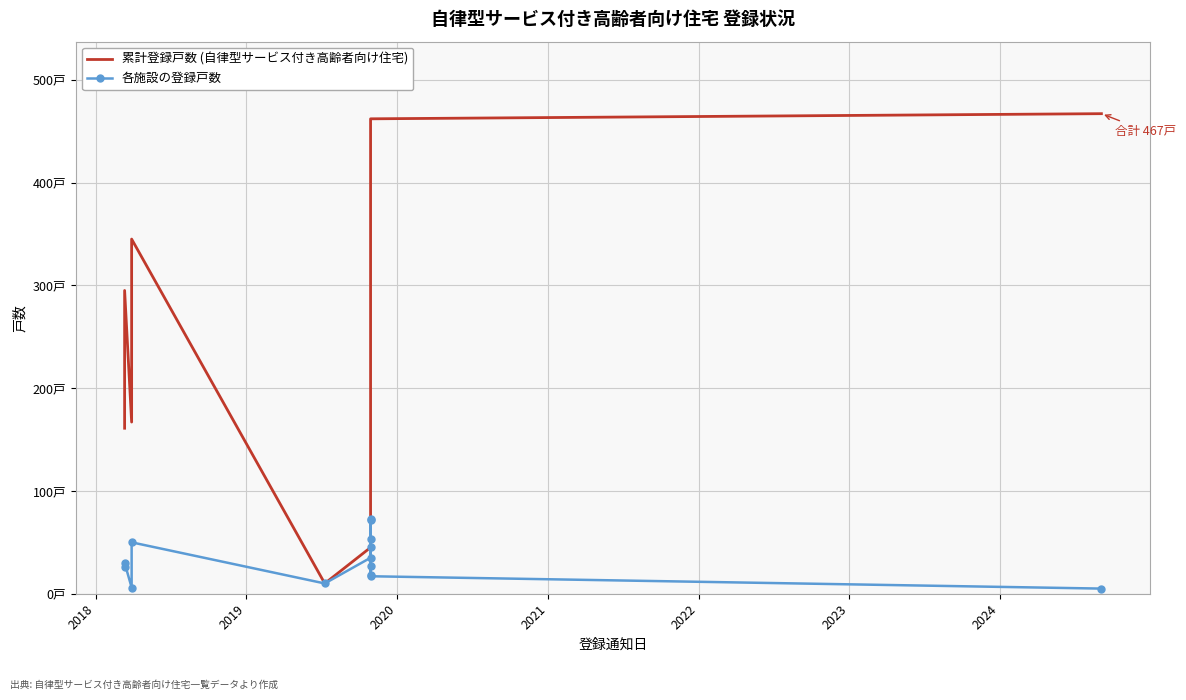

Where does the 累計登録戸数 (自律型サービス付き高齢者向け住宅) series first go above 265?

2018